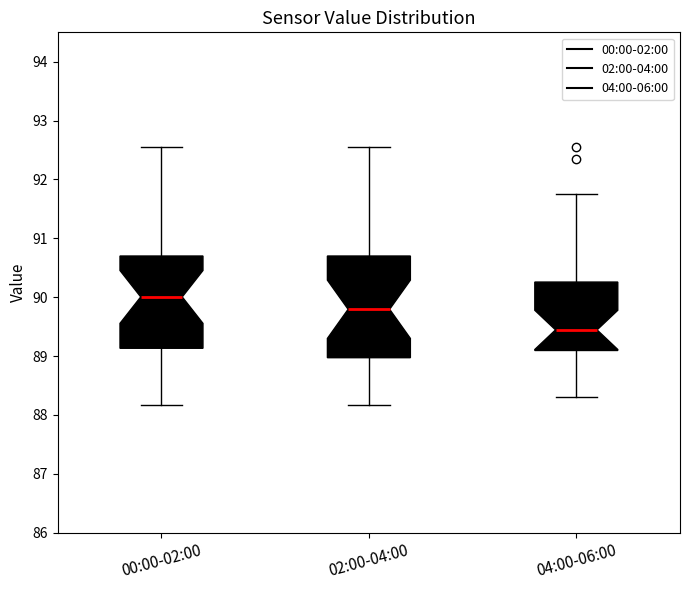

Which box has the highest median line?

00:00-02:00